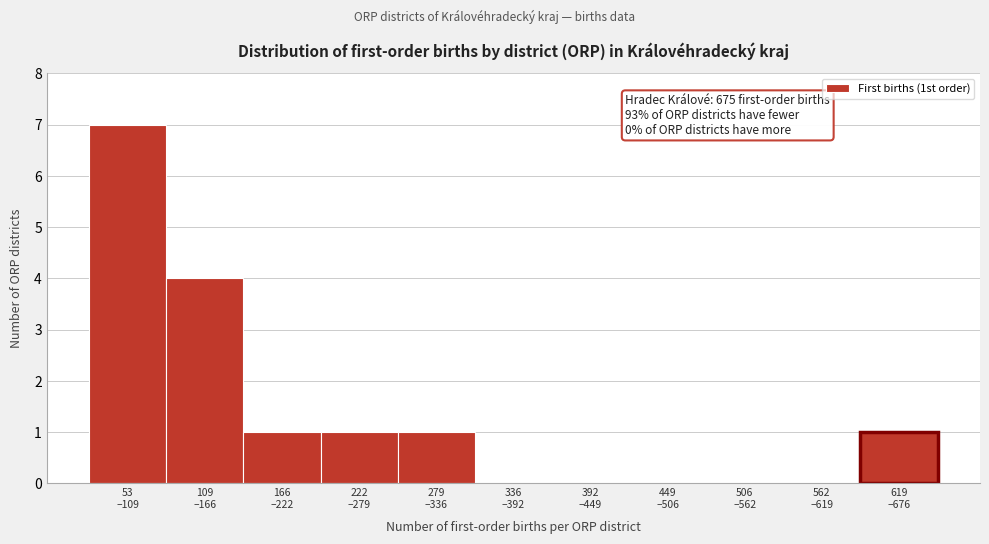

What is the sum of all values?

15